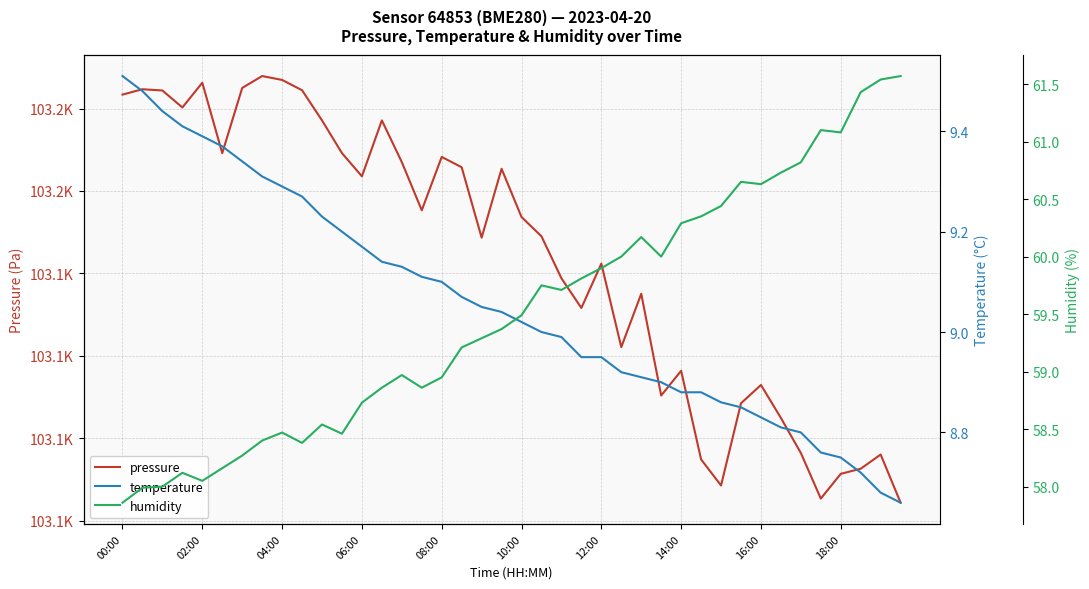

Does the chart display data point markers on the line(s)?

No